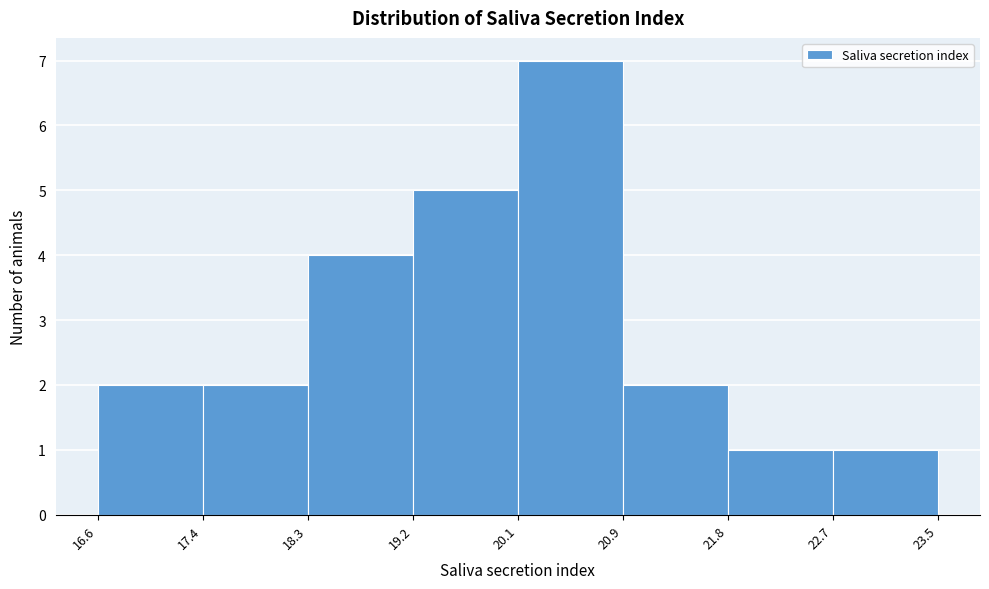

Over which range of the x-axis is the bar tallest?

20.1 to 20.9